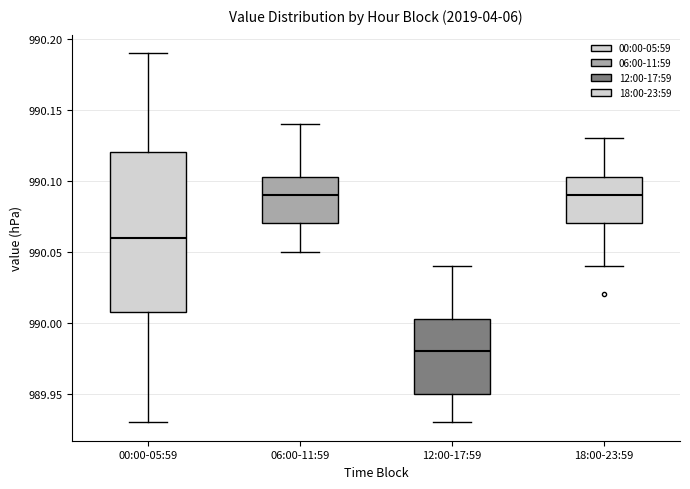

Reading left to right, transcribe this box plot: for each box, give where its median line is, the range the box spans, and where its two whiskers end, as read against the y-axis. The values are not printed on the chart, so give them approximately, as read against the axis.

00:00-05:59: median 990.060, box 990.010 to 990.120, whiskers 989.930 to 990.190
06:00-11:59: median 990.090, box 990.070 to 990.105, whiskers 990.050 to 990.140
12:00-17:59: median 989.980, box 989.950 to 990.005, whiskers 989.930 to 990.040
18:00-23:59: median 990.090, box 990.070 to 990.105, whiskers 990.040 to 990.130